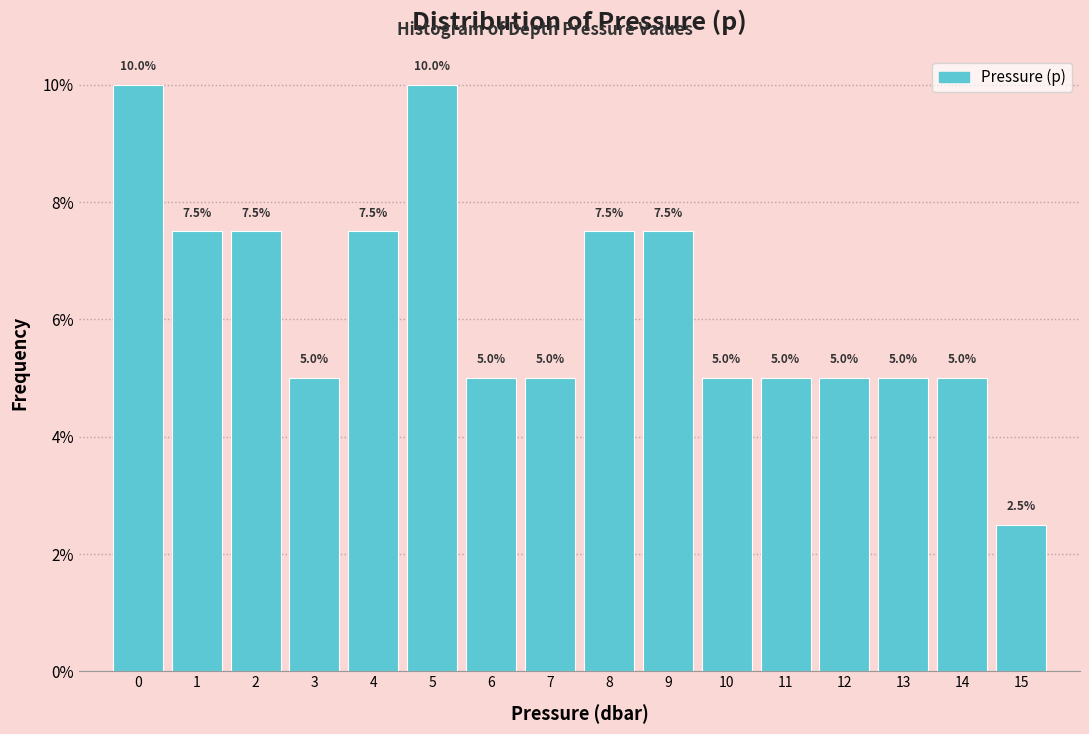

Reading left to right, what are all the values shown in this chart?

0=10.0	1=7.5	2=7.5	3=5.0	4=7.5	5=10.0	6=5.0	7=5.0	8=7.5	9=7.5	10=5.0	11=5.0	12=5.0	13=5.0	14=5.0	15=2.5